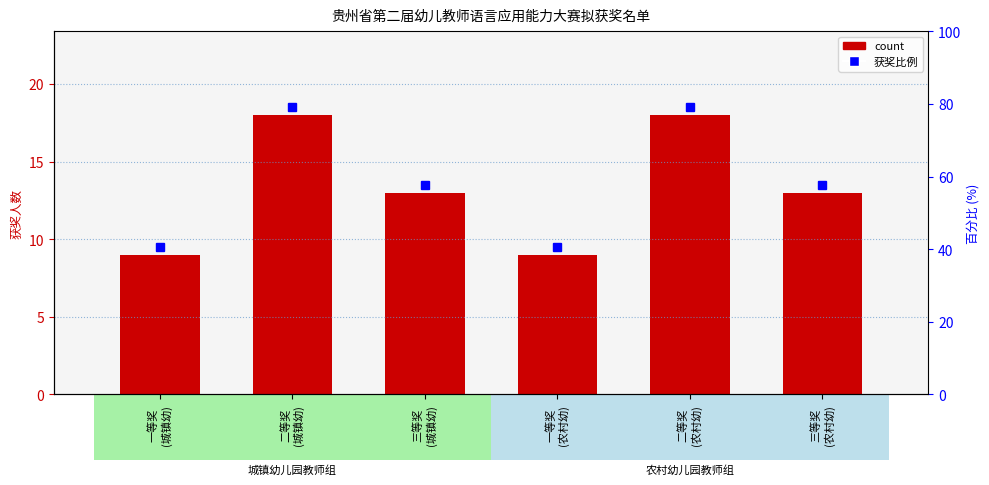

What is the approximate value at 二等奖
(农村幼)?

18